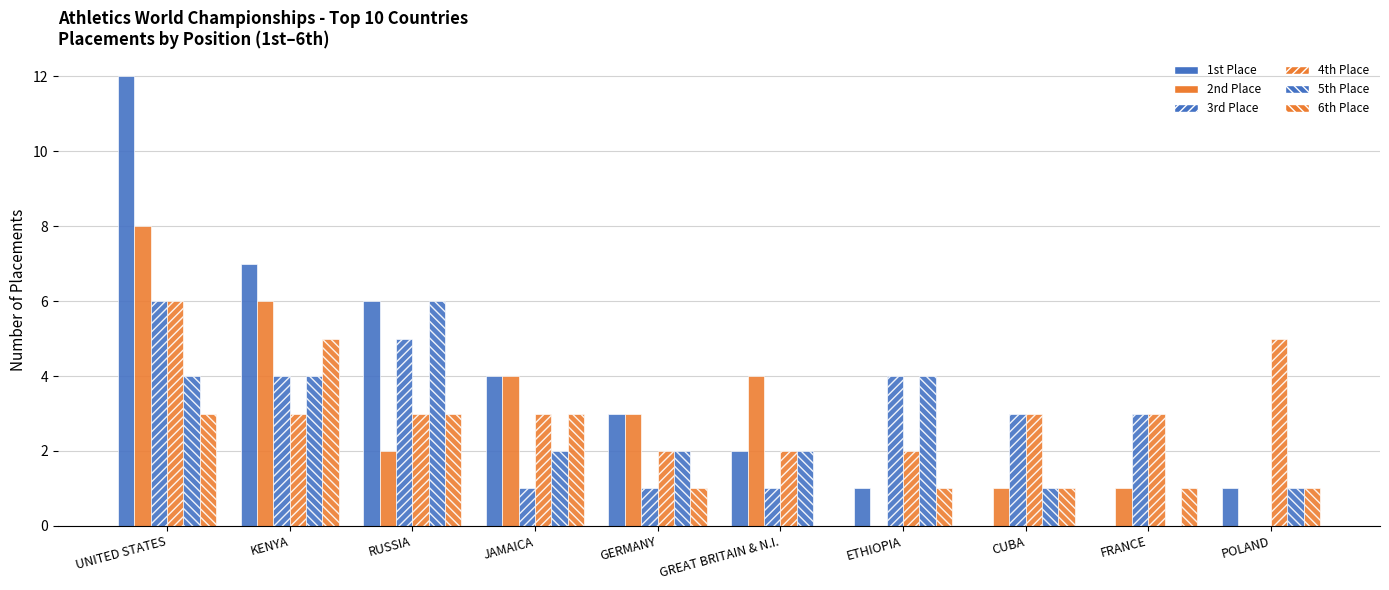

How many positive values does the 6th Place series have?

9